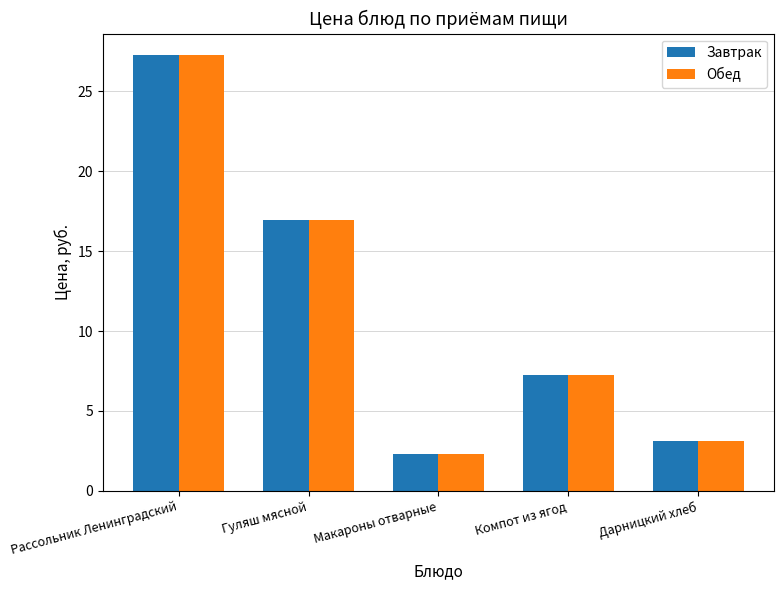

List the labels in order of Обед value, smallest first.

Макароны отварные, Дарницкий хлеб, Компот из ягод, Гуляш мясной, Рассольник Ленинградский